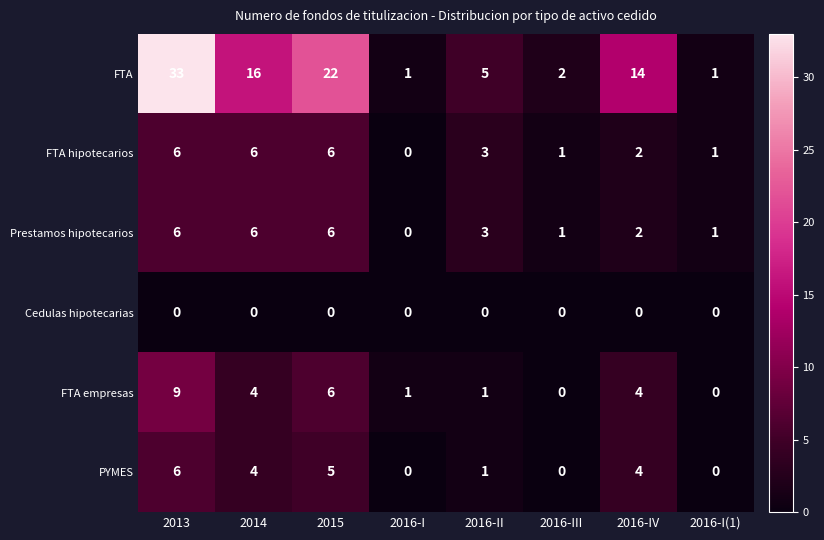

Read the Prestamos hipotecarios value at 2014.

6